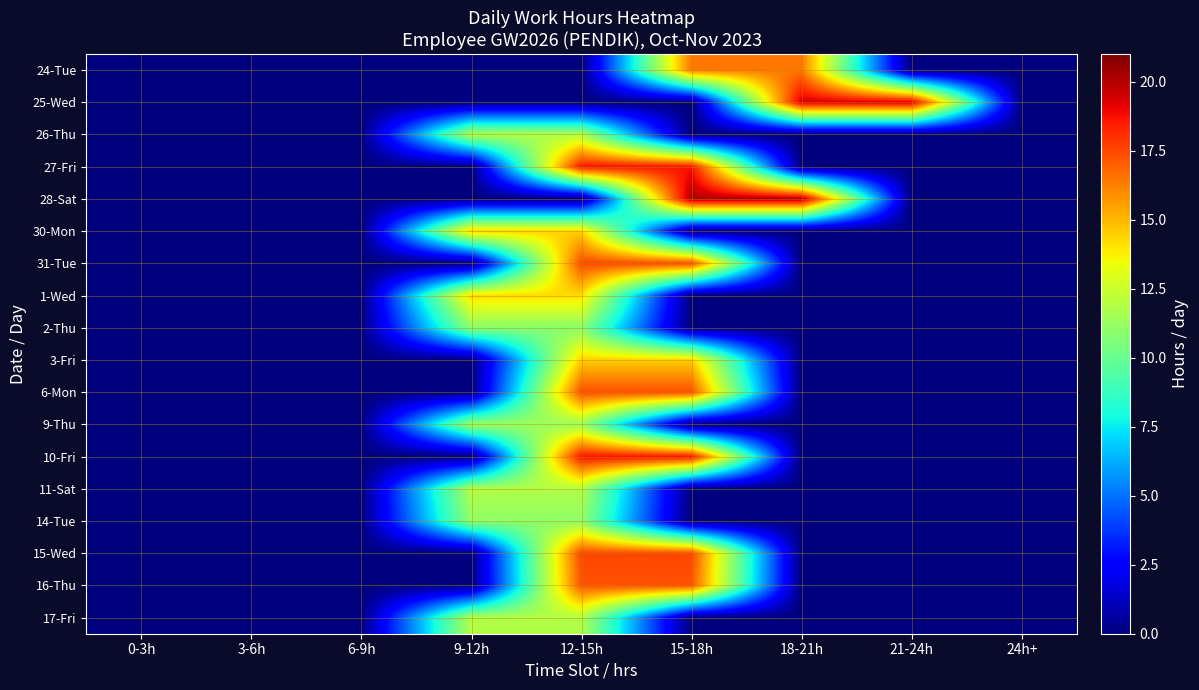

Reading left to right, extract all data points from this chart.

24-Tue: 0-3h=0.0	3-6h=0.0	6-9h=0.0	9-12h=0.0	12-15h=0.0	15-18h=16.4	18-21h=16.4	21-24h=0.0	24h+=0.0
25-Wed: 0-3h=0.0	3-6h=0.0	6-9h=0.0	9-12h=0.0	12-15h=0.0	15-18h=0.0	18-21h=19.4	21-24h=19.4	24h+=0.0
26-Thu: 0-3h=0.0	3-6h=0.0	6-9h=0.0	9-12h=11.8	12-15h=11.8	15-18h=0.0	18-21h=0.0	21-24h=0.0	24h+=0.0
27-Fri: 0-3h=0.0	3-6h=0.0	6-9h=0.0	9-12h=0.0	12-15h=18.7	15-18h=18.7	18-21h=0.0	21-24h=0.0	24h+=0.0
28-Sat: 0-3h=0.0	3-6h=0.0	6-9h=0.0	9-12h=0.0	12-15h=0.0	15-18h=20.1	18-21h=20.1	21-24h=0.0	24h+=0.0
30-Mon: 0-3h=0.0	3-6h=0.0	6-9h=0.0	9-12h=14.4	12-15h=14.4	15-18h=0.0	18-21h=0.0	21-24h=0.0	24h+=0.0
31-Tue: 0-3h=0.0	3-6h=0.0	6-9h=0.0	9-12h=0.0	12-15h=17.5	15-18h=17.5	18-21h=0.0	21-24h=0.0	24h+=0.0
1-Wed: 0-3h=0.0	3-6h=0.0	6-9h=0.0	9-12h=14.2	12-15h=14.2	15-18h=0.0	18-21h=0.0	21-24h=0.0	24h+=0.0
2-Thu: 0-3h=0.0	3-6h=0.0	6-9h=0.0	9-12h=10.8	12-15h=10.8	15-18h=0.0	18-21h=0.0	21-24h=0.0	24h+=0.0
3-Fri: 0-3h=0.0	3-6h=0.0	6-9h=0.0	9-12h=0.0	12-15h=14.5	15-18h=14.5	18-21h=0.0	21-24h=0.0	24h+=0.0
6-Mon: 0-3h=0.0	3-6h=0.0	6-9h=0.0	9-12h=0.0	12-15h=17.4	15-18h=17.4	18-21h=0.0	21-24h=0.0	24h+=0.0
9-Thu: 0-3h=0.0	3-6h=0.0	6-9h=0.0	9-12h=11.3	12-15h=11.3	15-18h=0.0	18-21h=0.0	21-24h=0.0	24h+=0.0
10-Fri: 0-3h=0.0	3-6h=0.0	6-9h=0.0	9-12h=0.0	12-15h=18.7	15-18h=18.7	18-21h=0.0	21-24h=0.0	24h+=0.0
11-Sat: 0-3h=0.0	3-6h=0.0	6-9h=0.0	9-12h=11.9	12-15h=11.9	15-18h=0.0	18-21h=0.0	21-24h=0.0	24h+=0.0
14-Tue: 0-3h=0.0	3-6h=0.0	6-9h=0.0	9-12h=11.0	12-15h=11.0	15-18h=0.0	18-21h=0.0	21-24h=0.0	24h+=0.0
15-Wed: 0-3h=0.0	3-6h=0.0	6-9h=0.0	9-12h=0.0	12-15h=17.5	15-18h=17.5	18-21h=0.0	21-24h=0.0	24h+=0.0
16-Thu: 0-3h=0.0	3-6h=0.0	6-9h=0.0	9-12h=0.0	12-15h=17.2	15-18h=17.2	18-21h=0.0	21-24h=0.0	24h+=0.0
17-Fri: 0-3h=0.0	3-6h=0.0	6-9h=0.0	9-12h=11.8	12-15h=11.8	15-18h=0.0	18-21h=0.0	21-24h=0.0	24h+=0.0